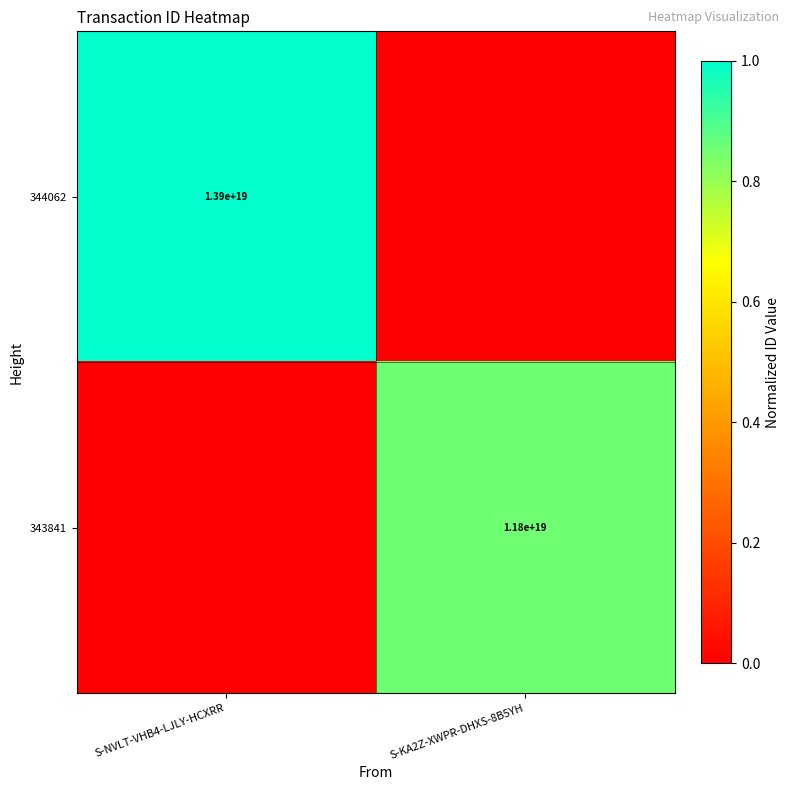

What is the average value of the 344062 series?

0.5